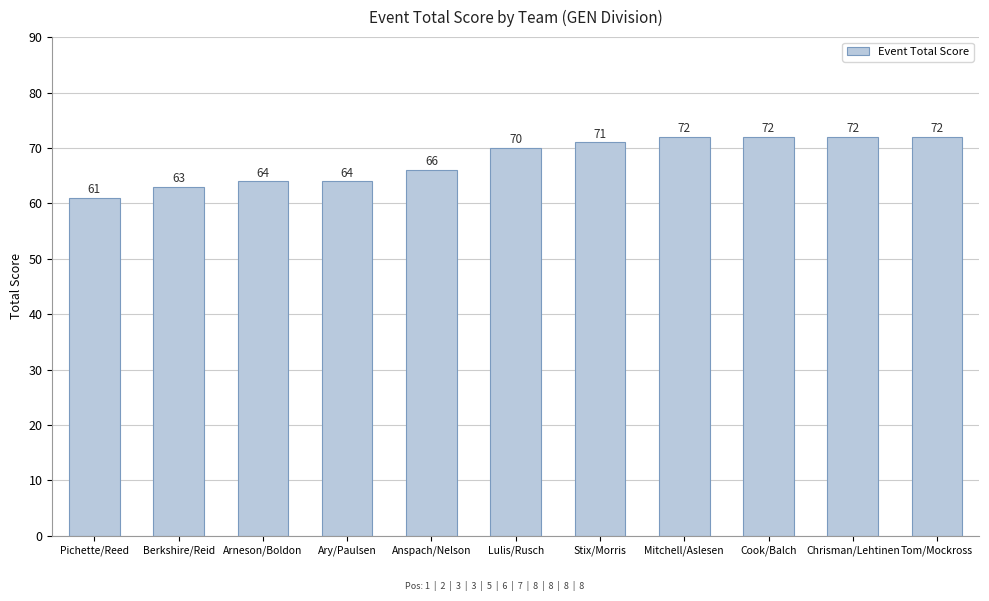

How many distinct data groups are displayed?

1